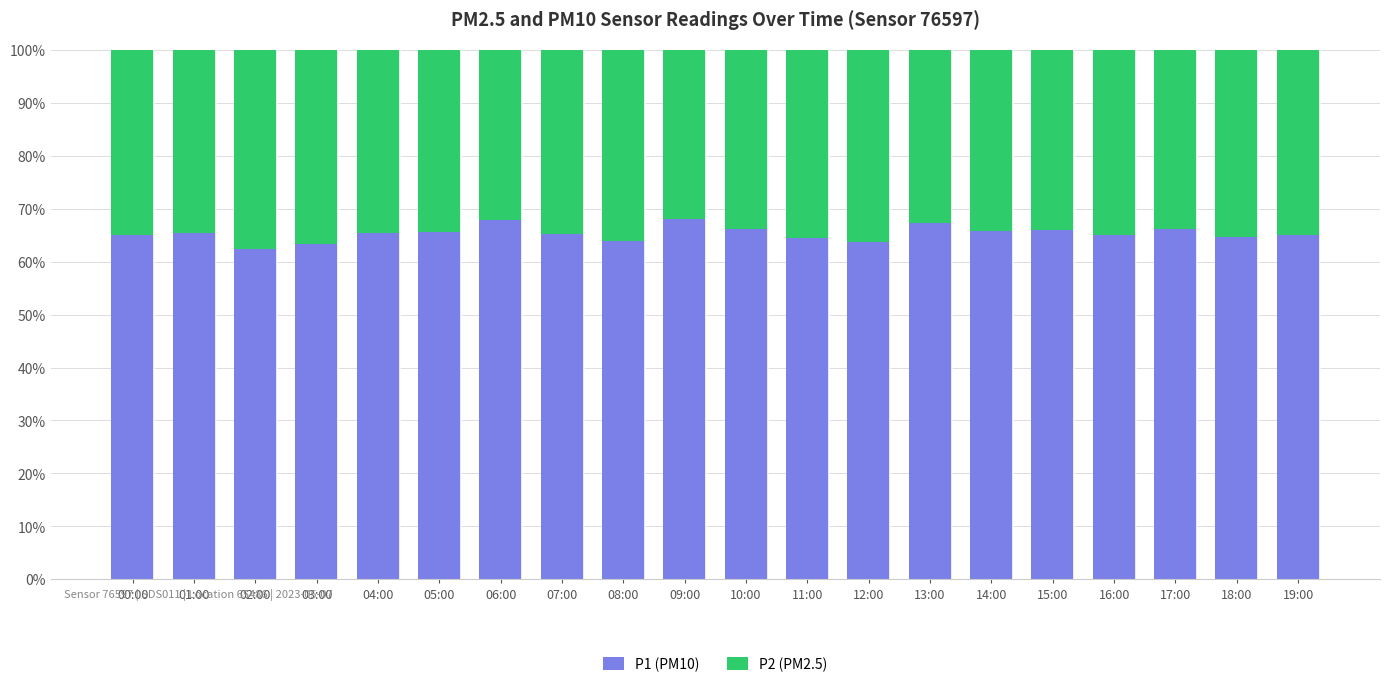

What is the difference between the maximum and minimum values in the P1 (PM10) series?

5.8